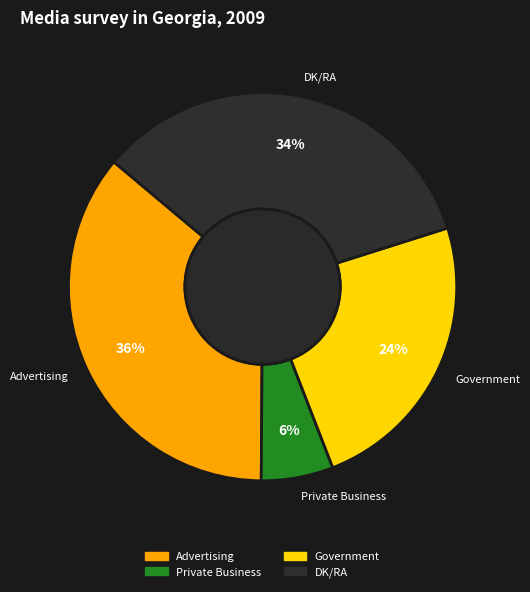

The Private Business slice represents 6% of the pie. True or false?

True